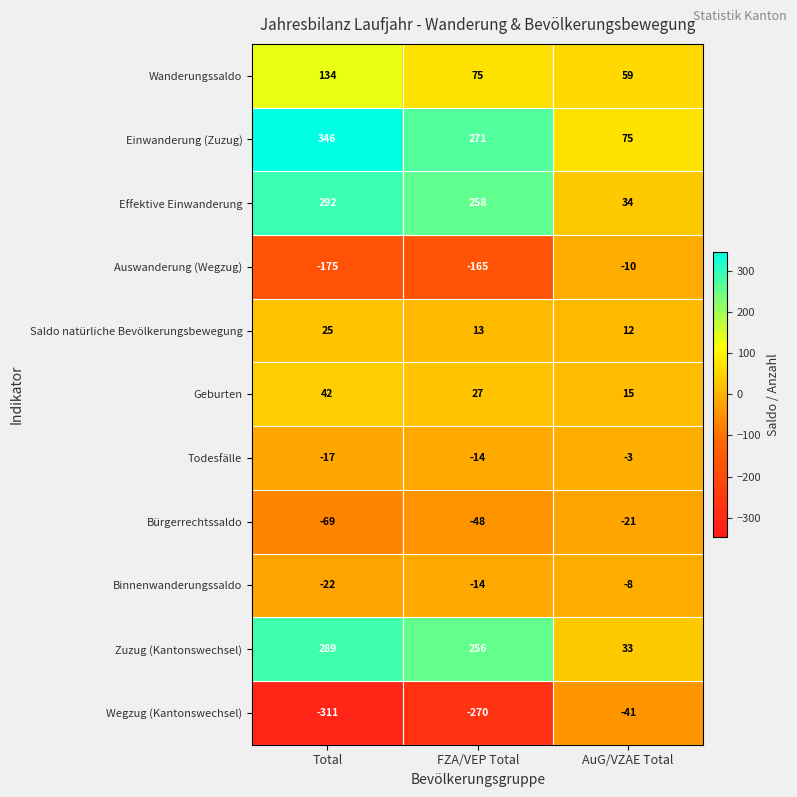

At AuG/VZAE Total, list the series in order from smallest to largest.

Wegzug (Kantonswechsel), Bürgerrechtssaldo, Auswanderung (Wegzug), Binnenwanderungssaldo, Todesfälle, Saldo natürliche Bevölkerungsbewegung, Geburten, Zuzug (Kantonswechsel), Effektive Einwanderung, Wanderungssaldo, Einwanderung (Zuzug)